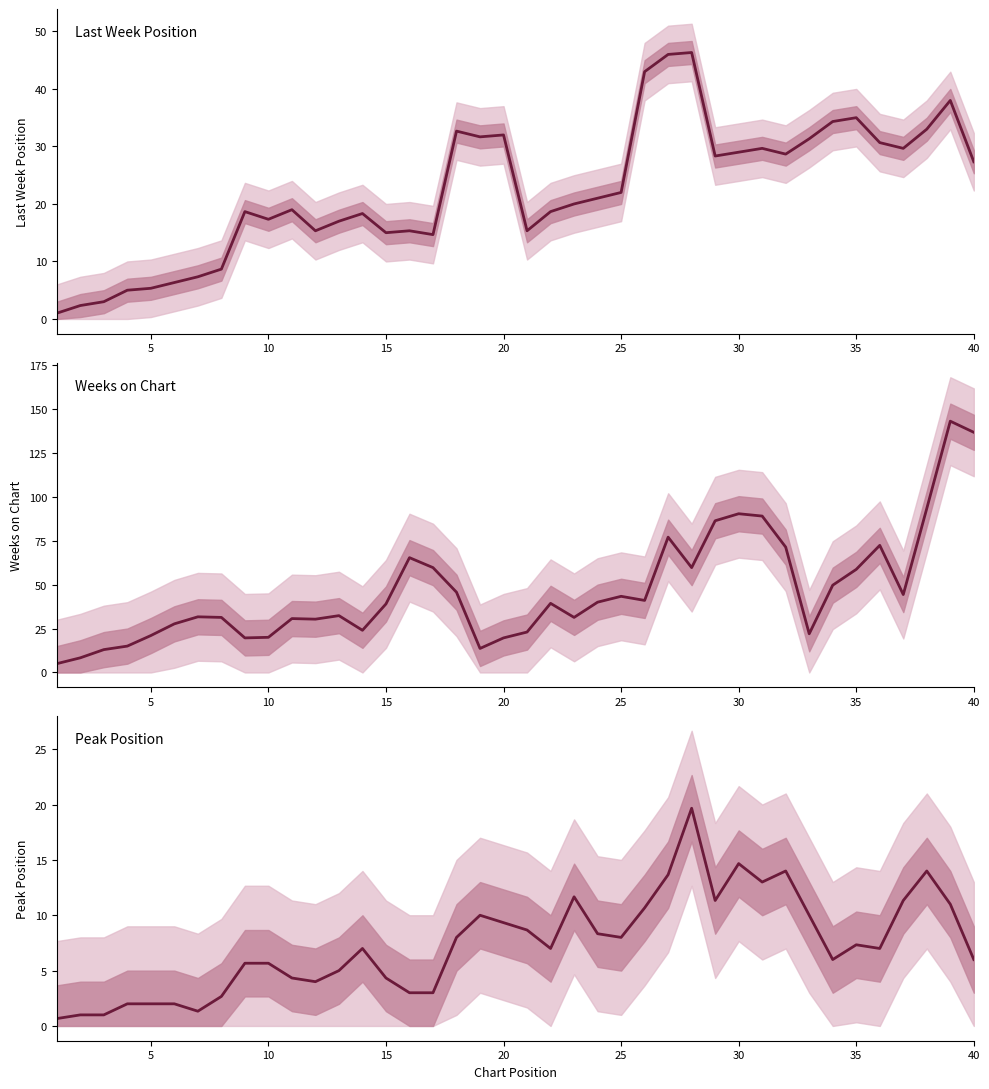

Does the chart have visible grid lines?

No